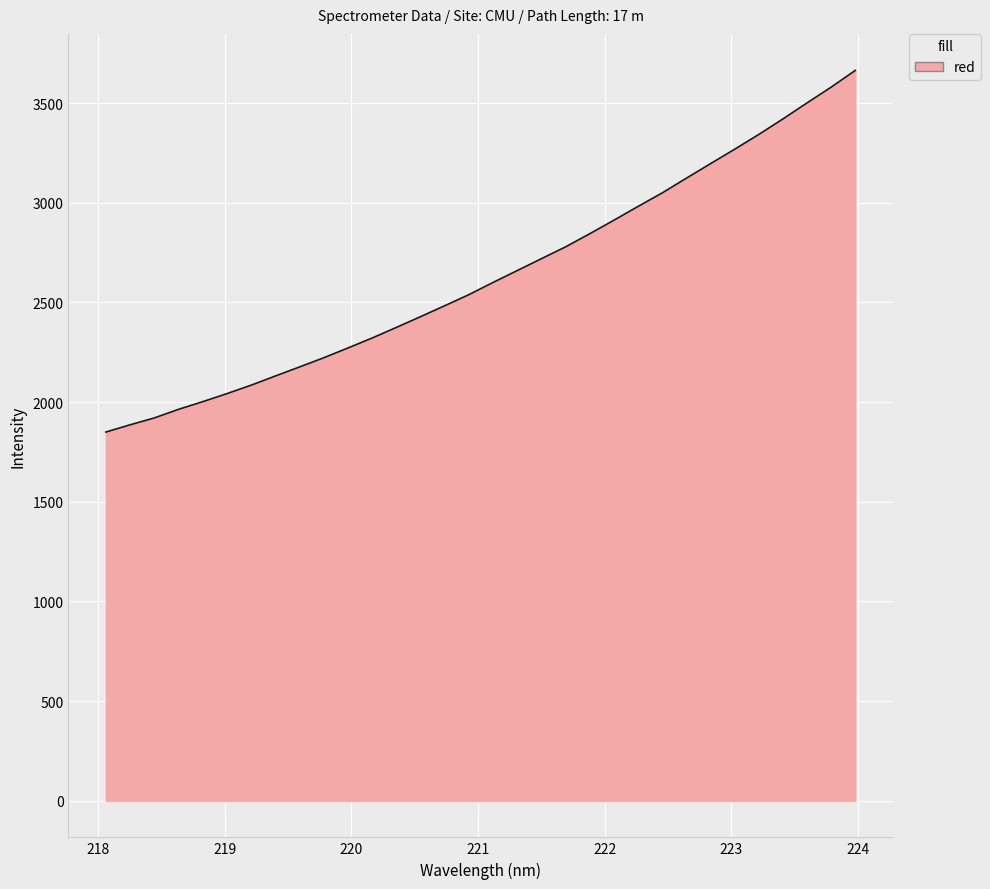

What is the difference between the second highest and second lowest values?

1693.7